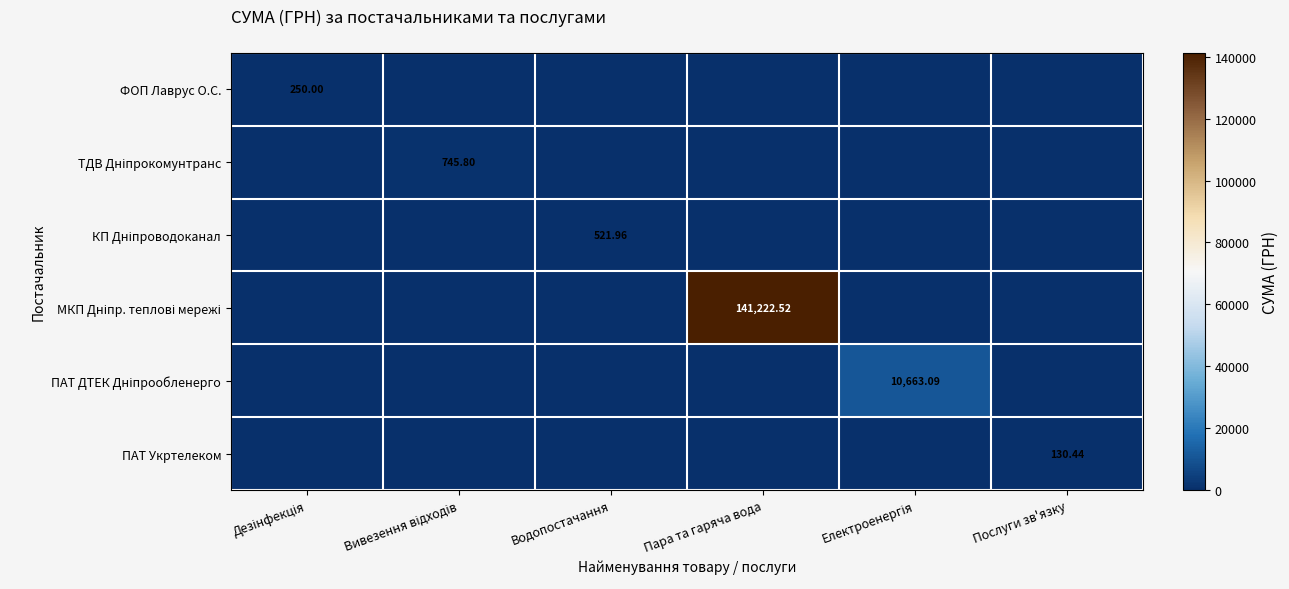

True or false: КП Дніпроводоканал has a value of -162.0 at Пара та гаряча вода.

False